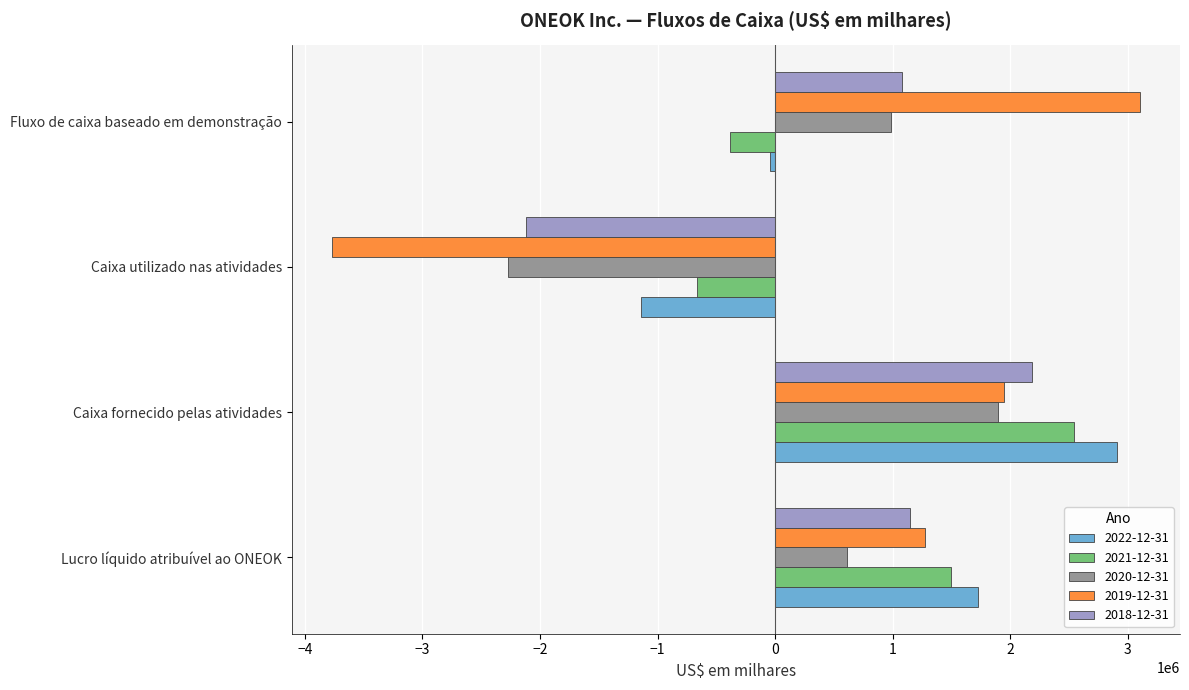

Which category has the lowest value across all series?

Caixa utilizado nas atividades